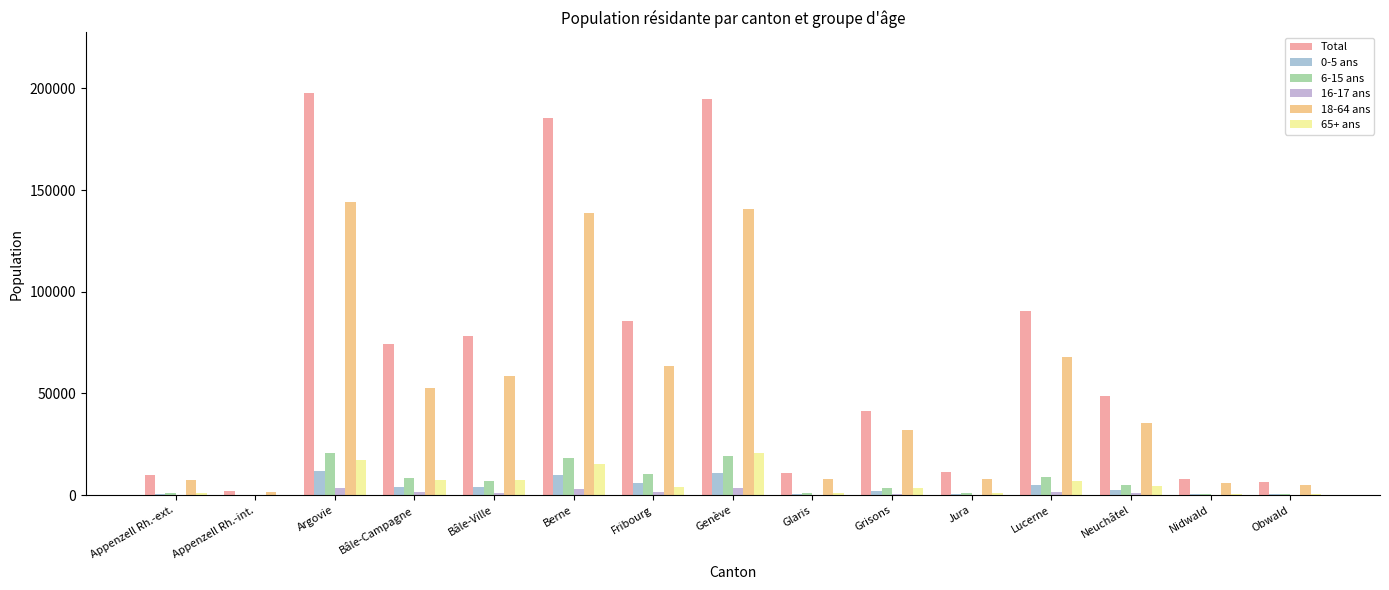

List the series in order of their peak value, lowest first.

16-17 ans, 0-5 ans, 6-15 ans, 65+ ans, 18-64 ans, Total